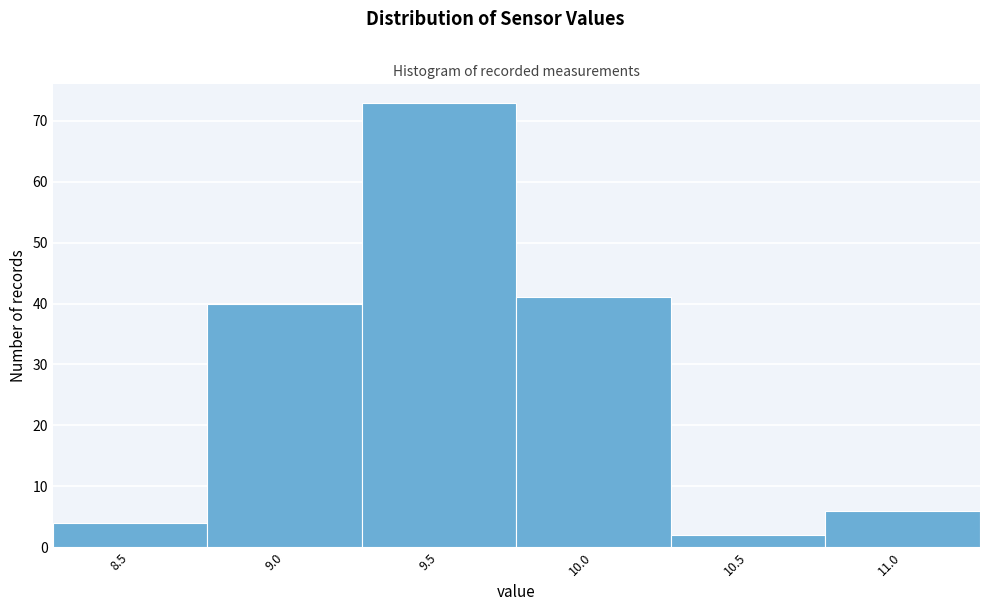

Reading left to right, what are all the values shown in this chart?

8.5=4	9.0=40	9.5=73	10.0=41	10.5=2	11.0=6